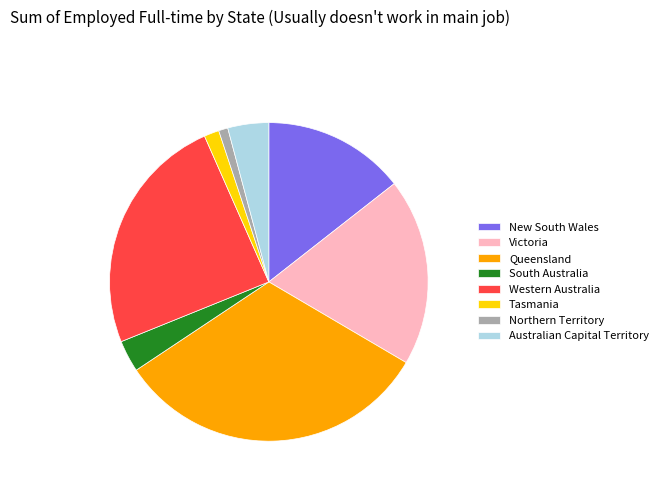

Is it true that Western Australia is 34% of the pie?

False